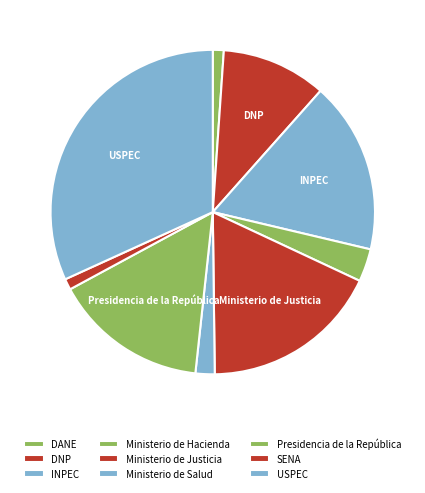

What percentage is the DNP slice, to the nearest percent?

10%